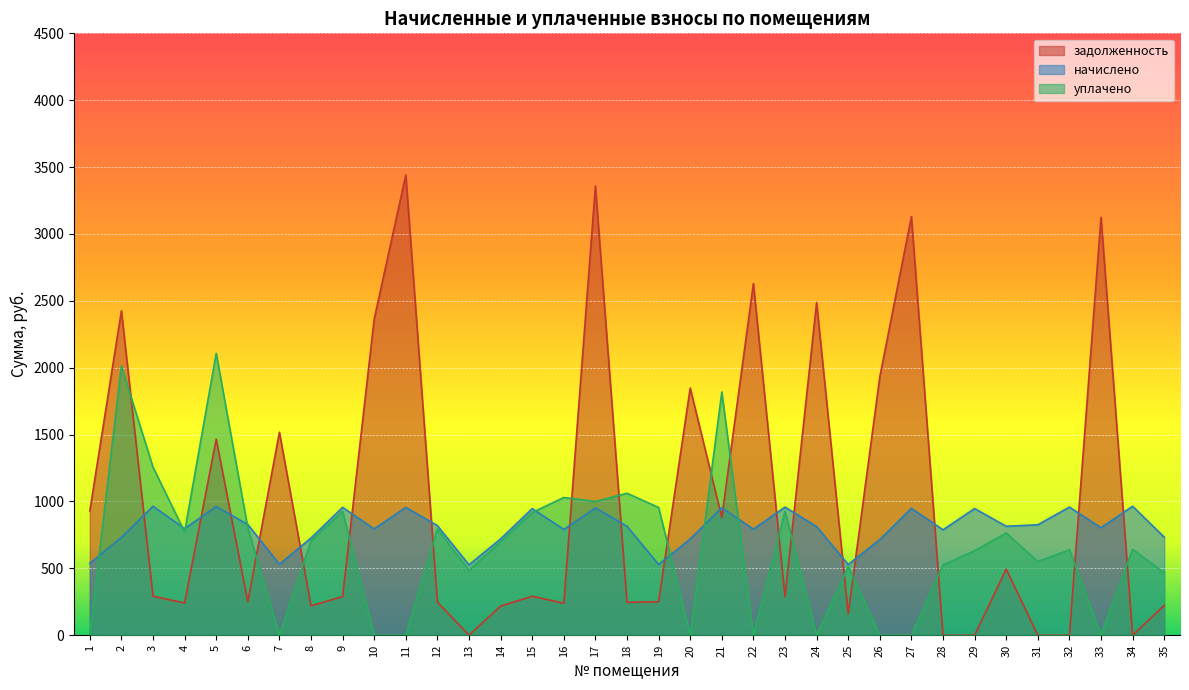

Reading right to left, extract all data points from this chart.

задолженность: 35=222.8	34=0.0	33=3125.1	32=0.0	31=0.0	30=494.6	29=0.0	28=0.0	27=3130.4	26=1931.8	25=159.8	24=2487.2	23=289.7	22=2629.7	21=879.8	20=1848.4	19=250.3	18=246.4	17=3358.1	16=239.1	15=291.2	14=217.8	13=0.0	12=247.8	11=3441.2	10=2364.3	9=289.0	8=219.8	7=1517.6	6=250.4	5=1465.6	4=241.1	3=291.7	2=2425.6	1=929.7
начислено: 35=733.3	34=964.5	33=803.7	32=957.9	31=825.8	30=814.7	29=946.9	28=788.3	27=949.0	26=715.6	25=528.5	24=812.5	23=957.9	22=792.7	21=953.5	20=720.1	19=528.5	18=814.7	17=951.3	16=790.5	15=946.9	14=720.1	13=526.3	12=819.1	11=955.7	10=794.9	9=955.7	8=726.7	7=530.7	6=827.9	5=962.3	4=797.1	3=964.5	2=731.1	1=537.3
уплачено: 35=466.2	34=643.0	33=0.0	32=638.6	31=550.5	30=764.4	29=631.2	28=525.5	27=0.0	26=0.0	25=512.2	24=0.0	23=928.3	22=0.0	21=1818.6	20=0.0	19=954.9	18=1061.2	17=1000.0	16=1029.6	15=917.6	14=697.8	13=485.5	12=793.9	11=0.0	10=0.0	9=926.2	8=704.2	7=0.0	6=802.4	5=2107.2	4=772.5	3=1256.2	2=2013.0	1=0.0